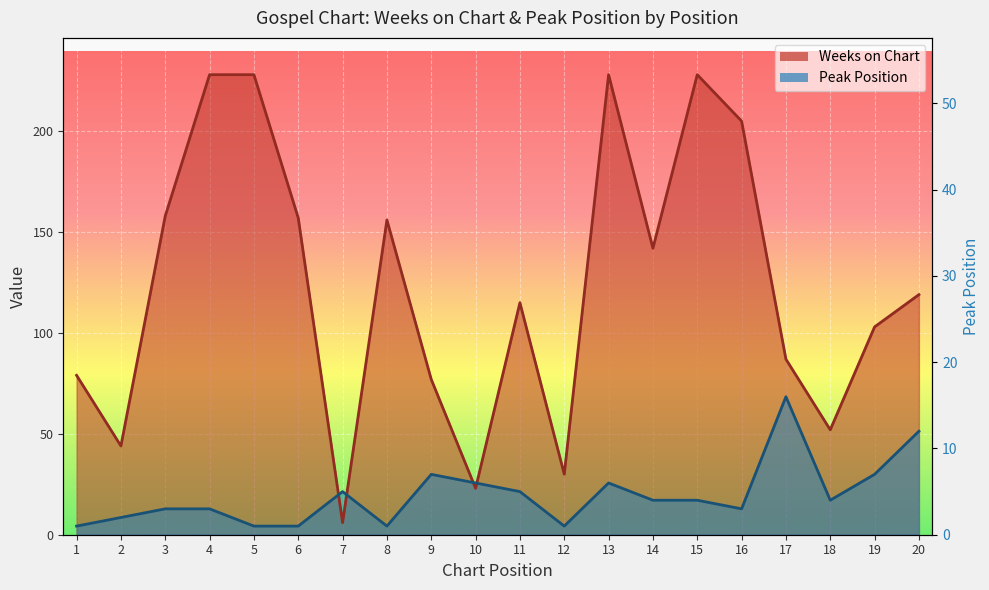

At which label does Weeks on Chart first exceed 119?

3